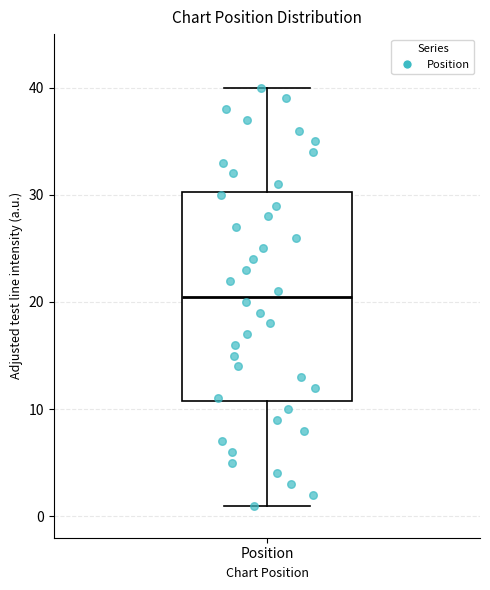

Transcribe this box plot: give where the median line is, the range the box spans, and where the two whiskers end, as read against the y-axis. The values are not printed on the chart, so give them approximately, as read against the axis.

median 21, box 11 to 30, whiskers 1 to 40